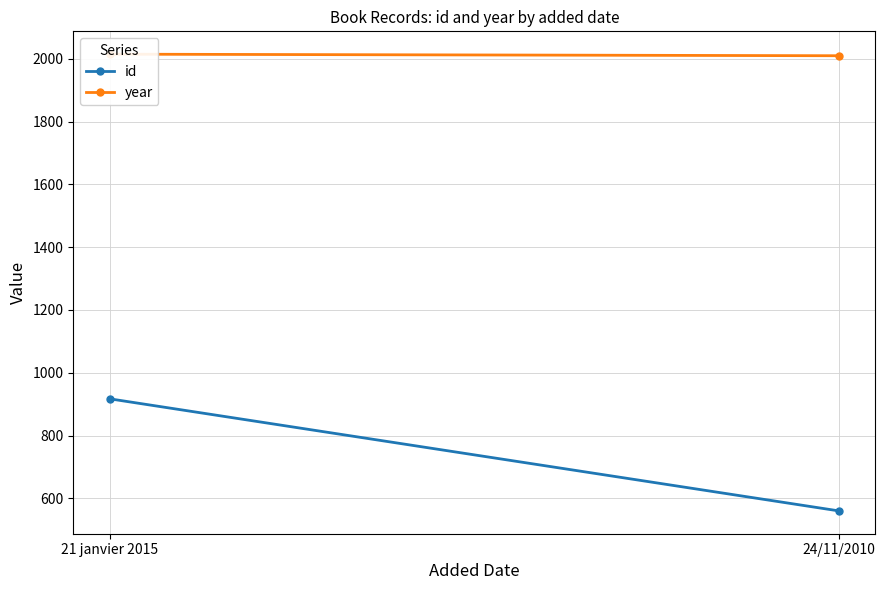

Which series has the largest total across all categories?

year